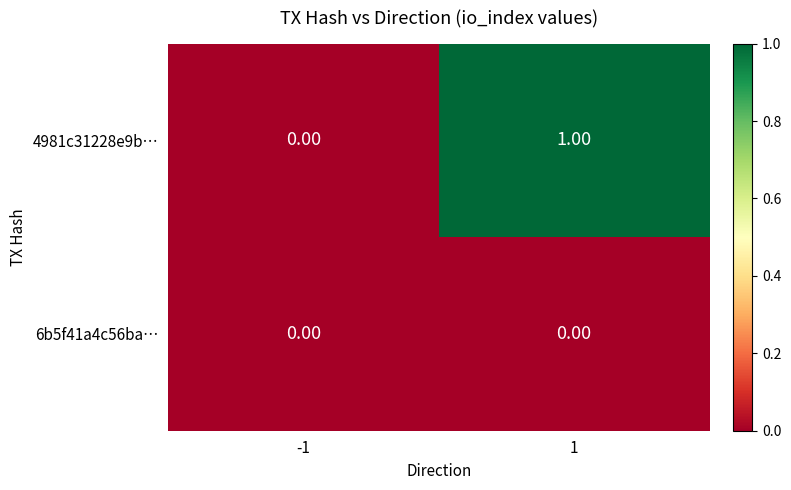

Which series has the largest range (max minus min)?

4981c31228e9b…